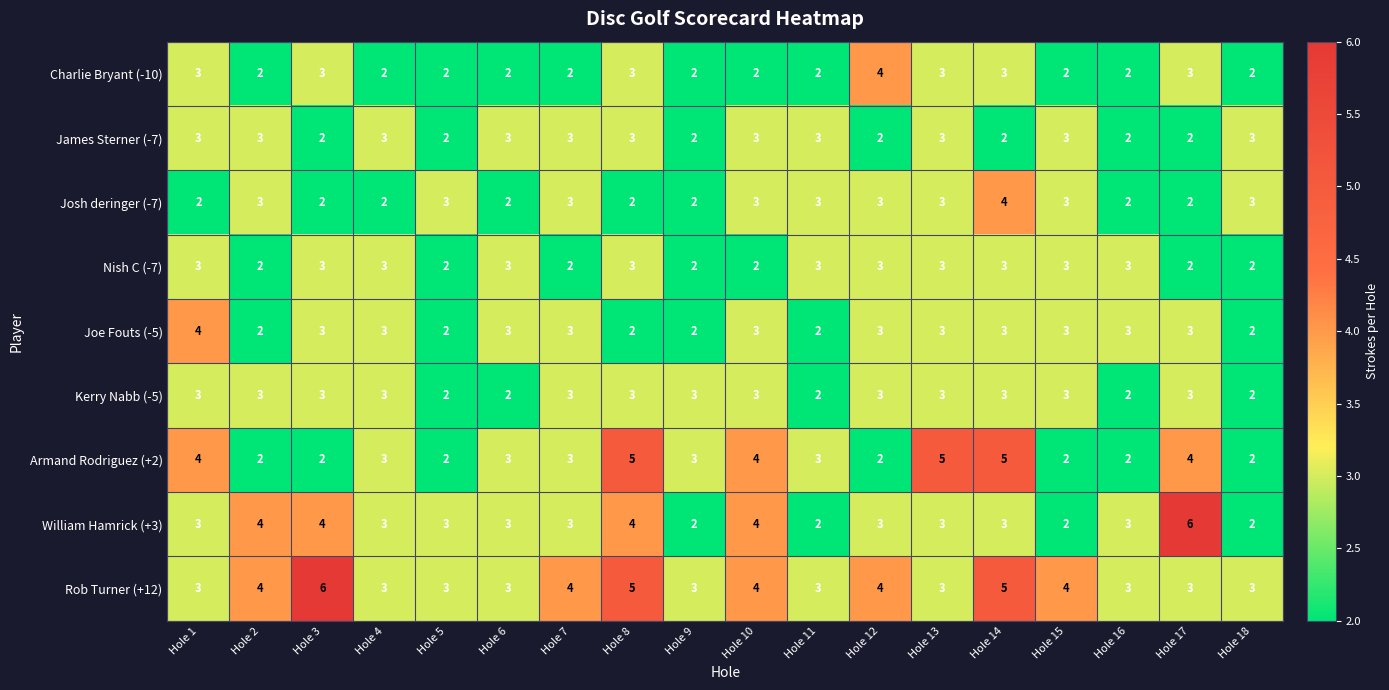

What is the total value across all series at Hole 14?

31